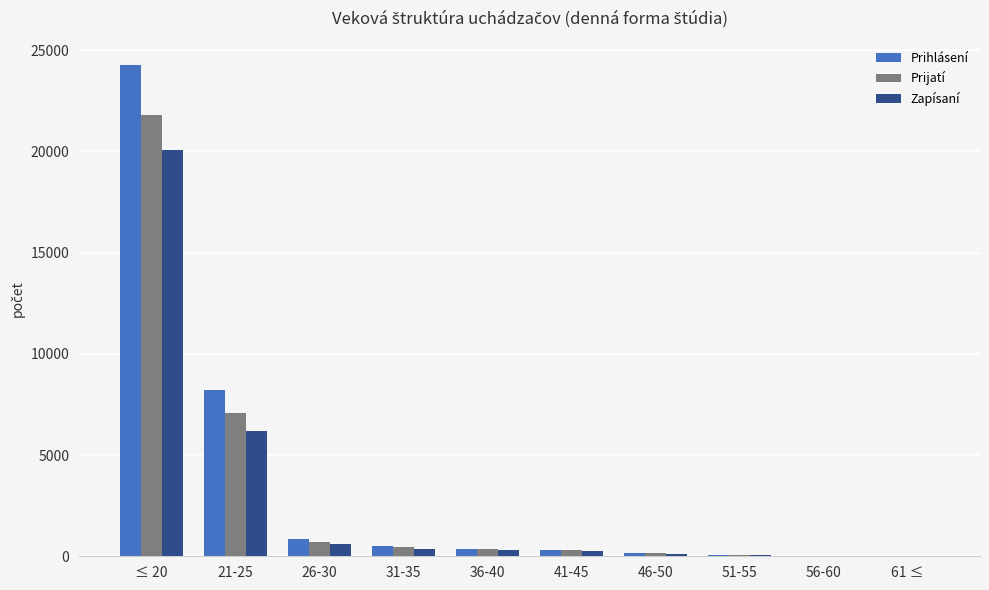

What is the difference between the Zapísaní values at 46-50 and 21-25?

6050